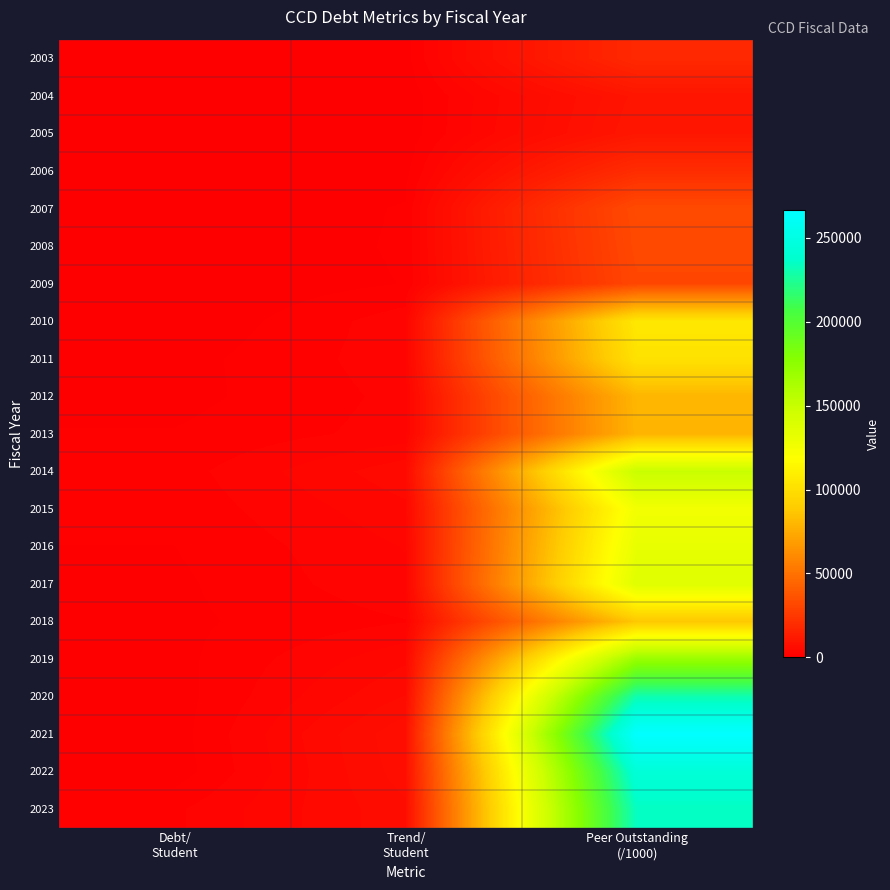

At which category is the sum across all series the highest?

Peer Outstanding
(/1000)